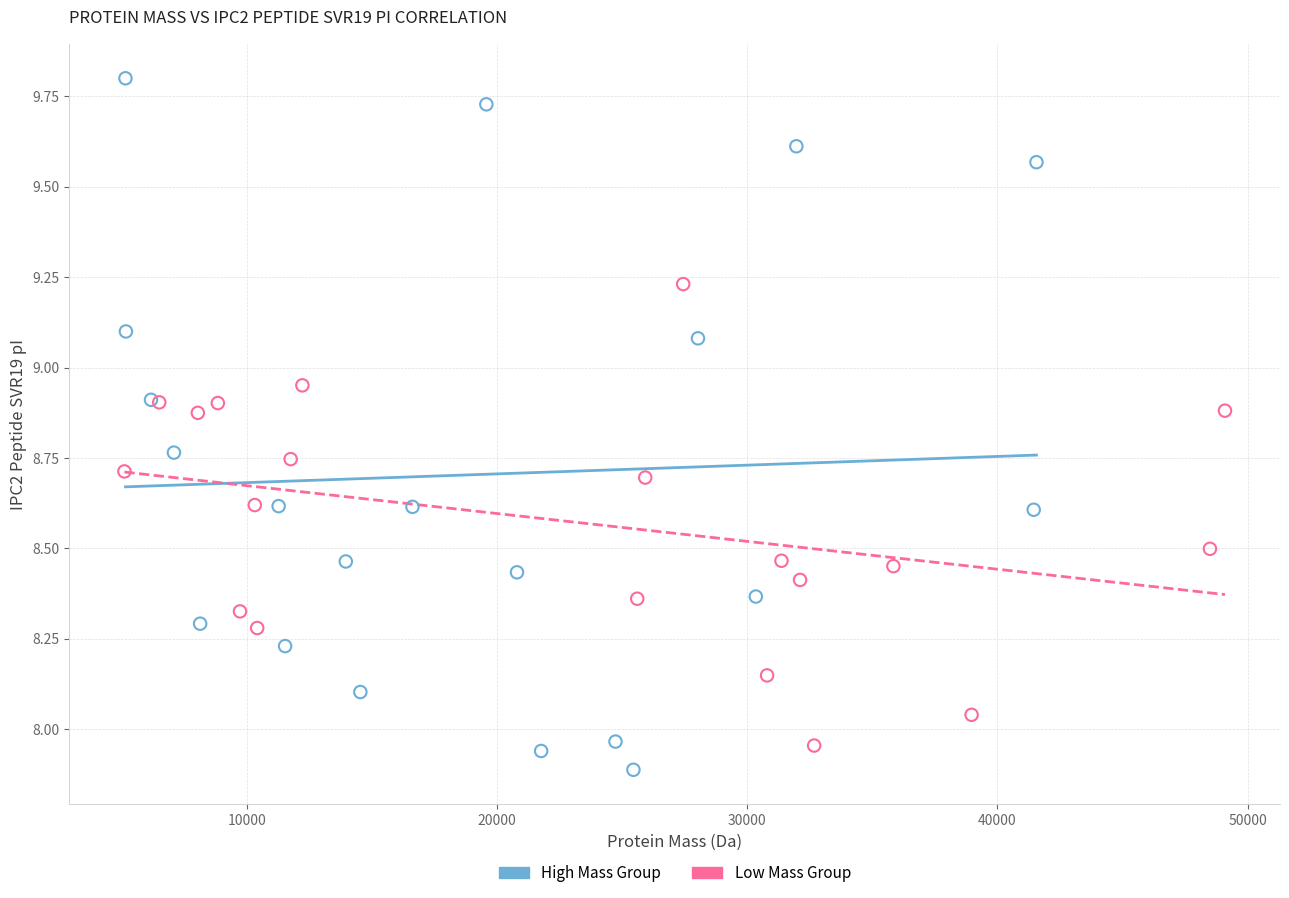

Which series has the widest spread of Y values?

High Mass Group